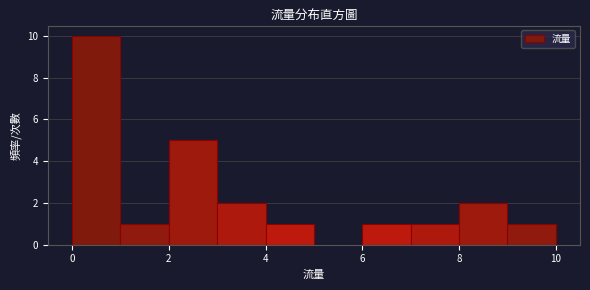

How tall is the bar that spans 9 to 10 on the x-axis? The values are not printed on the chart, so give them approximately, as read against the axis.

1